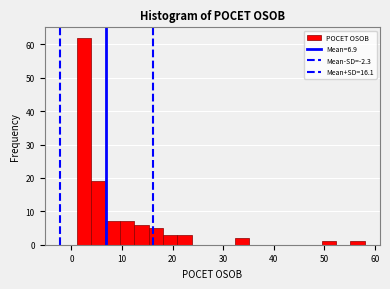

Around what value on the x-axis is the tallest bar? Give the approximate position of its centre, as read against the axis.

2